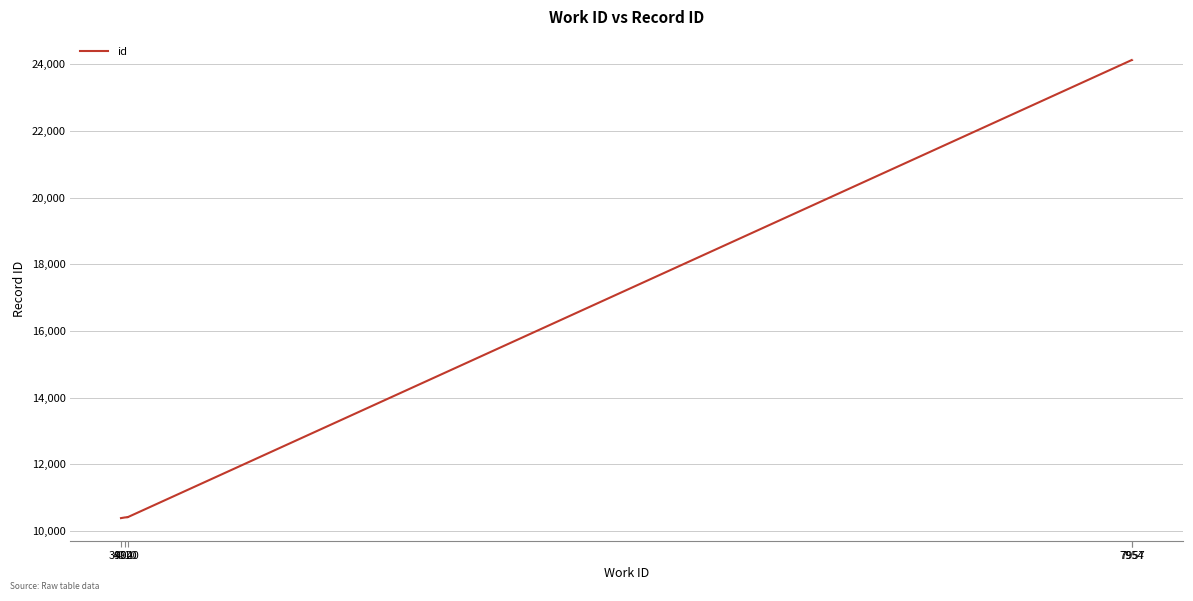

What is the maximum value shown in the chart?

24123